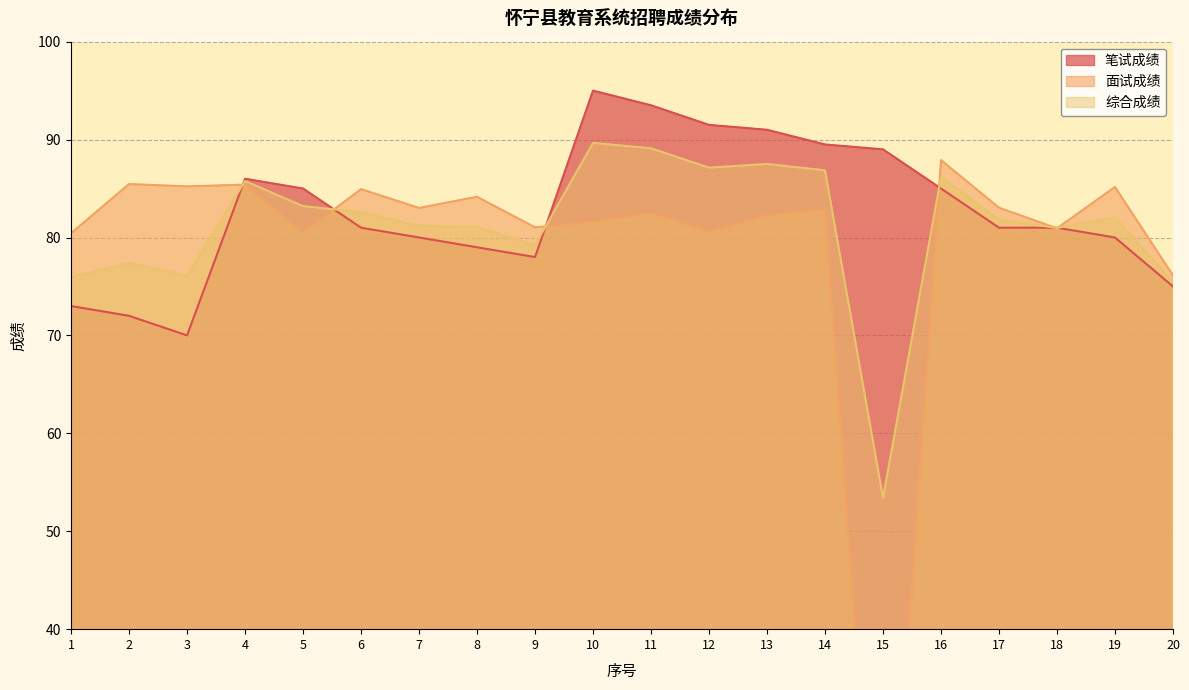

What are all the series names shown in the legend?

笔试成绩, 面试成绩, 综合成绩